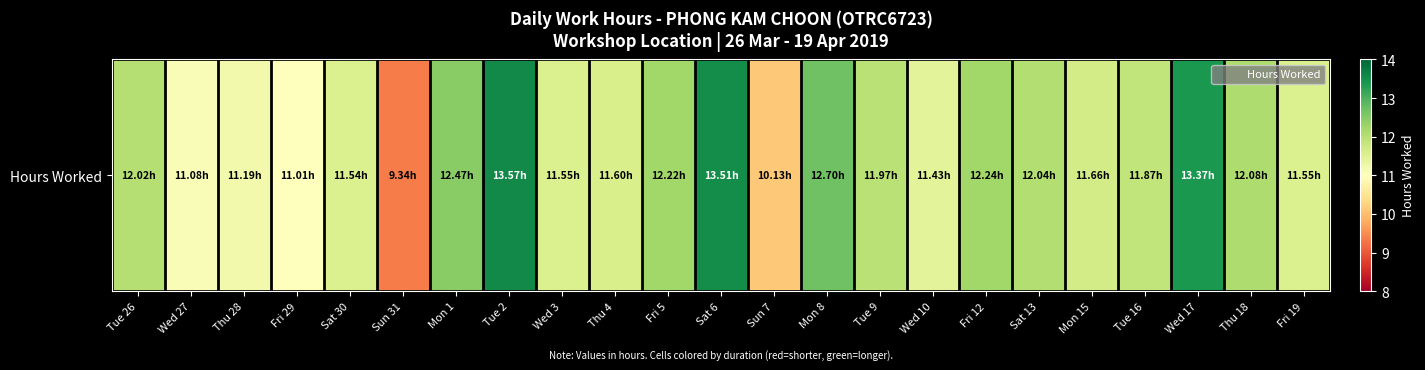

What is the average value?

11.8